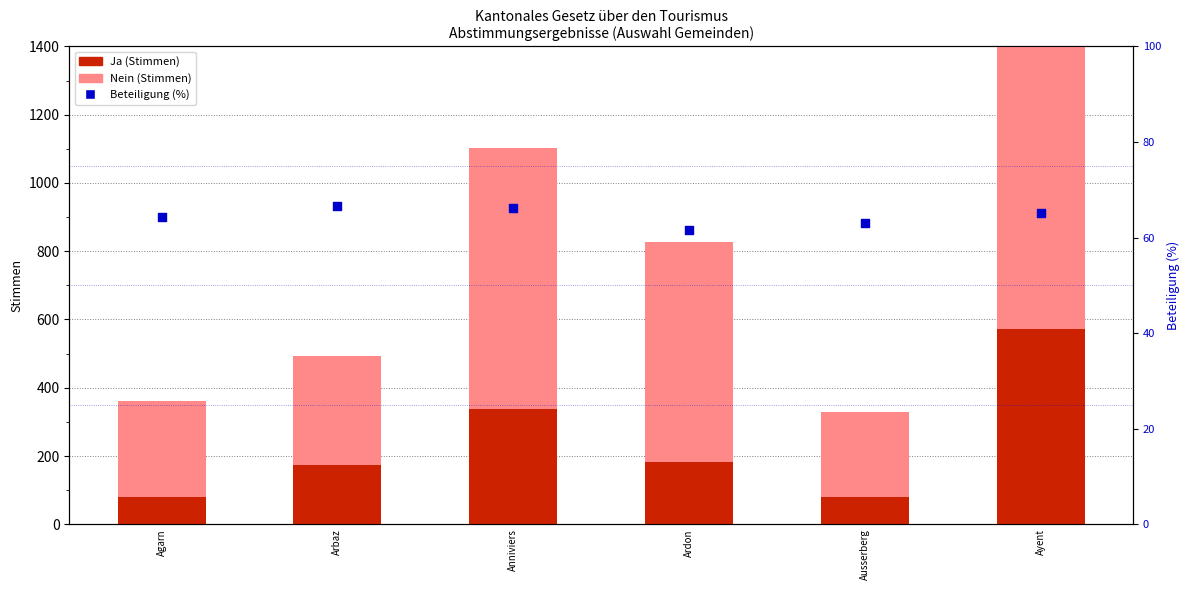

What are all the series names shown in the legend?

Ja, Nein, Beteiligung (%)